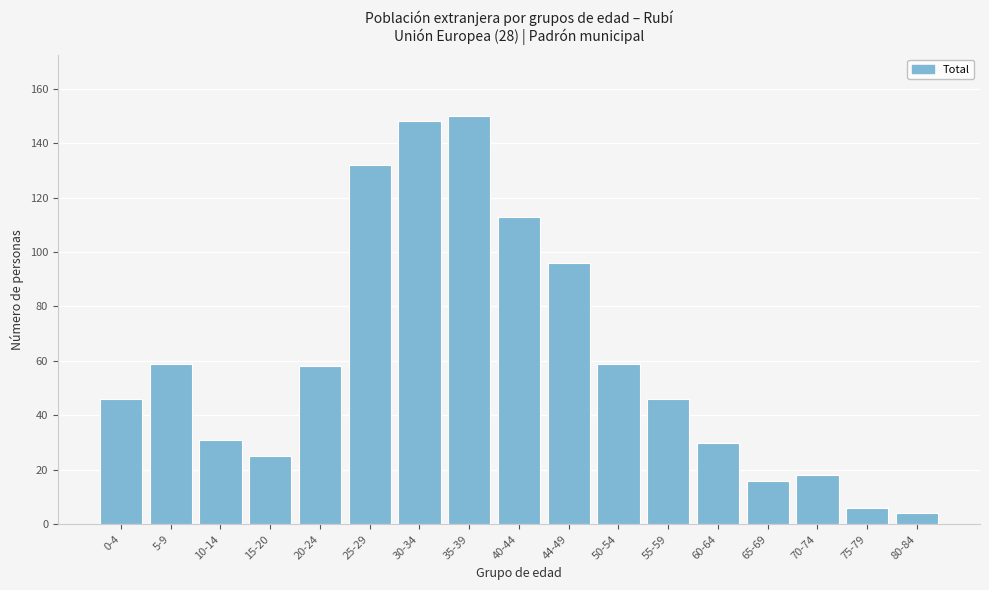

Reading left to right, transcribe all the data shown in this chart.

0-4=46	5-9=59	10-14=31	15-20=25	20-24=58	25-29=132	30-34=148	35-39=150	40-44=113	44-49=96	50-54=59	55-59=46	60-64=30	65-69=16	70-74=18	75-79=6	80-84=4